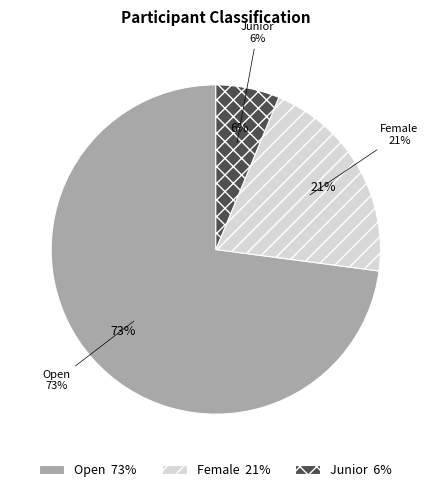

Count the number of slices in the pie.

3